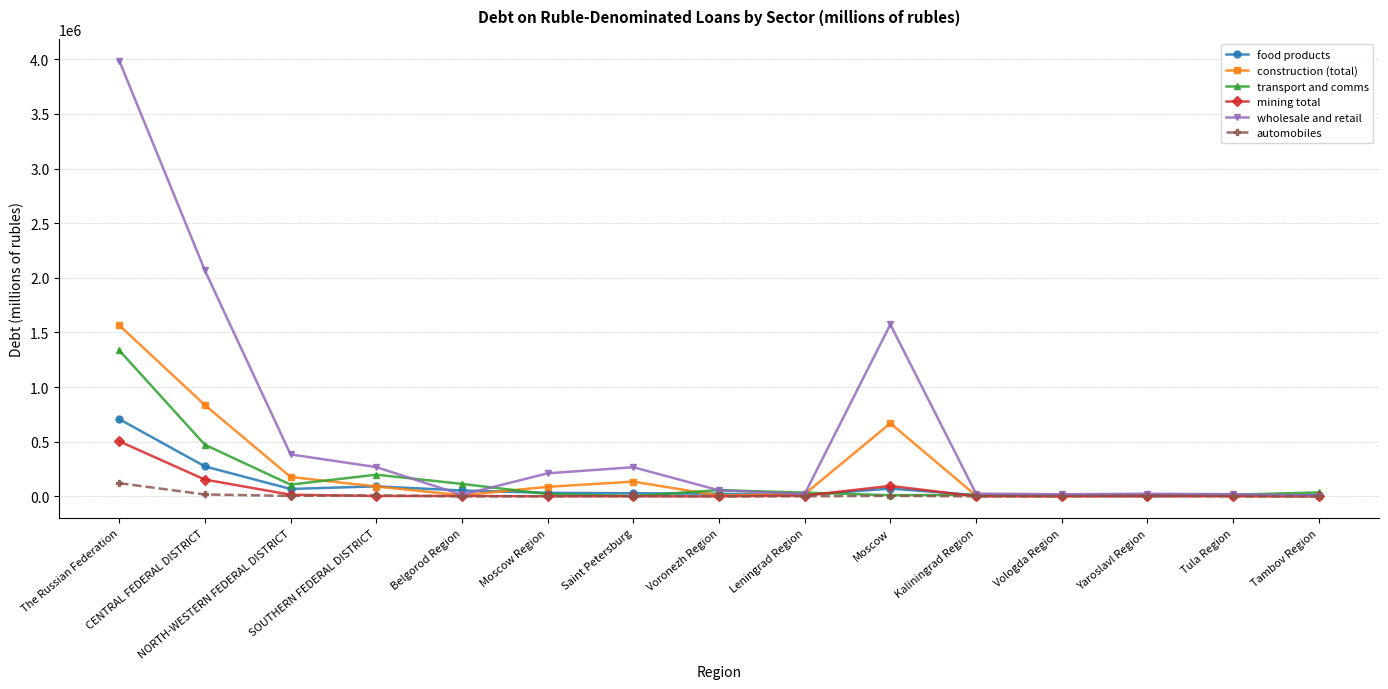

Which series has the largest range (max minus min)?

wholesale and retail